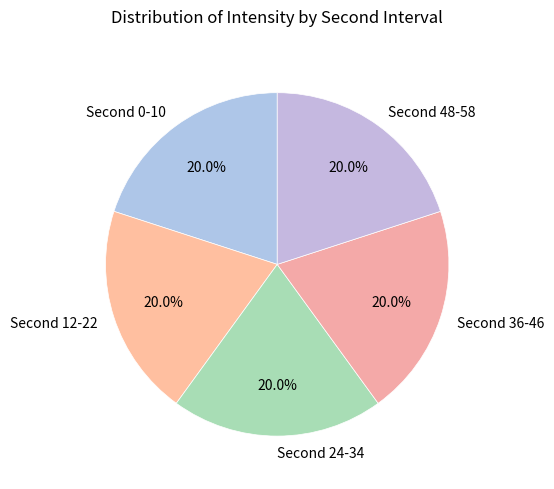

Does any single category account for the majority?

No